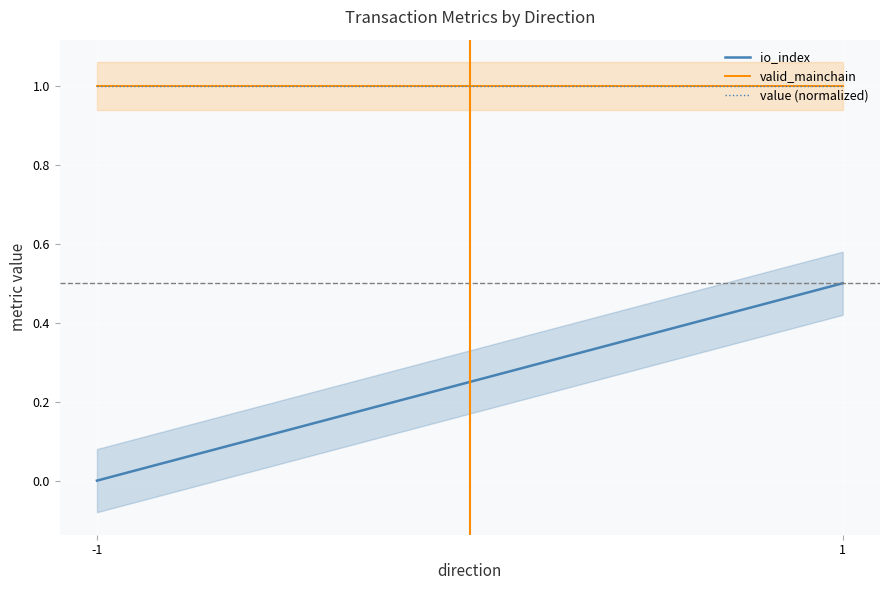

Reading right to left, list all the values displayed in this chart.

io_index: 1=0.5	-1=0.0
valid_mainchain: 1=1.0	-1=1.0
value (normalized): 1=1.0	-1=1.0